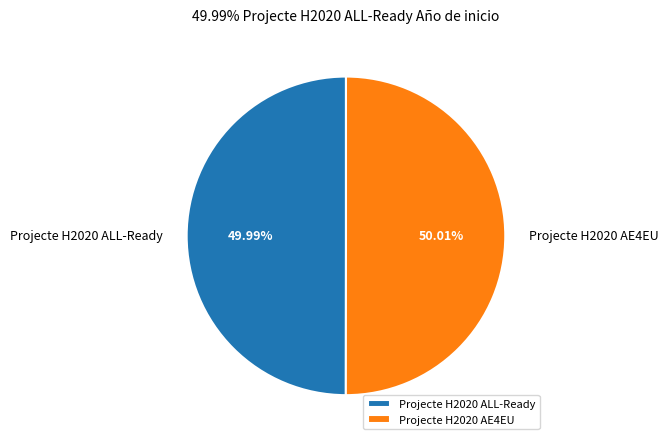

The Projecte H2020 ALL-Ready slice represents 55% of the pie. True or false?

False